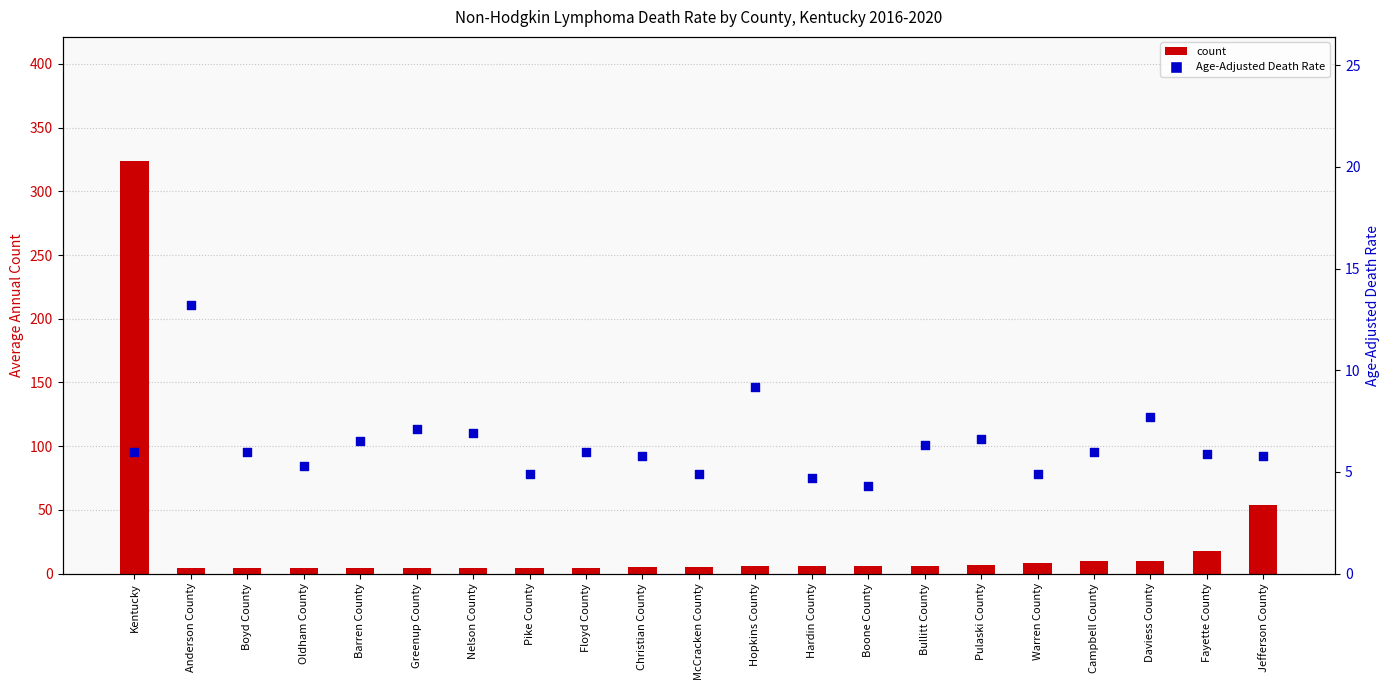

Which series reaches the maximum Y coordinate?

count